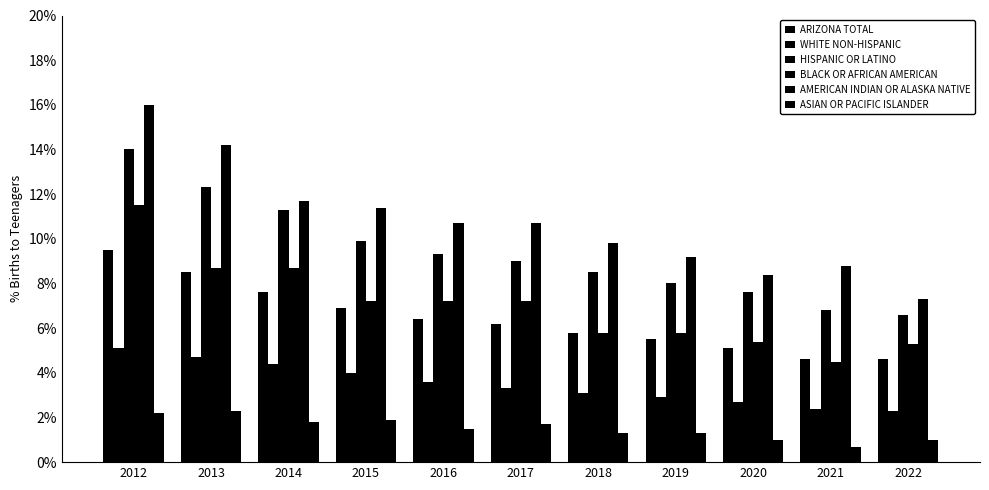

Is the value of BLACK OR AFRICAN AMERICAN at 2014 greater than the value of ASIAN OR PACIFIC ISLANDER at 2015?

Yes